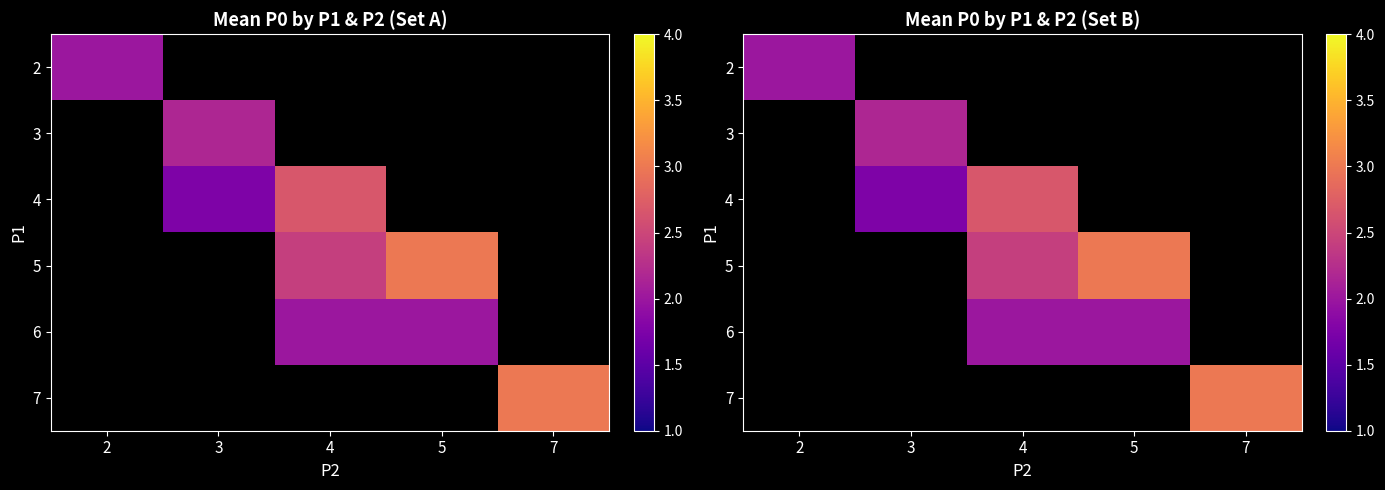

At which label does 5 first exceed 2?

4